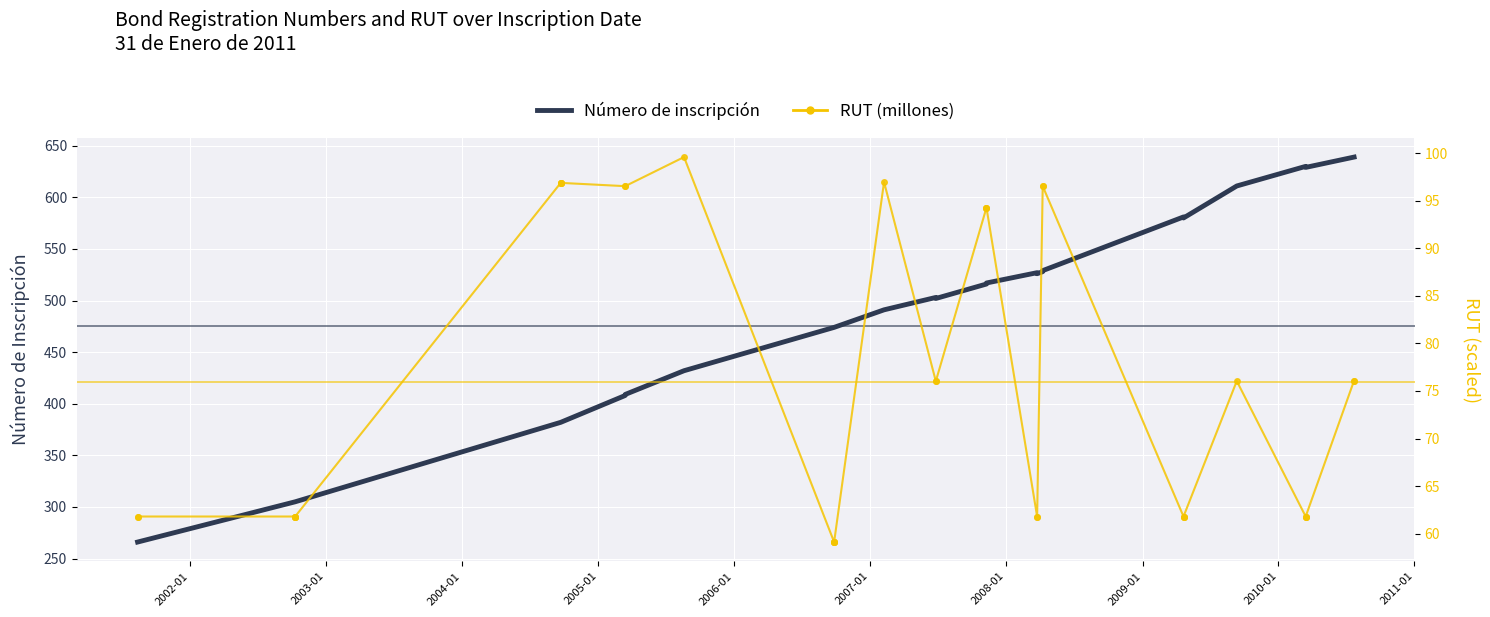

What is the label of the 5th point from the left?

2005-01